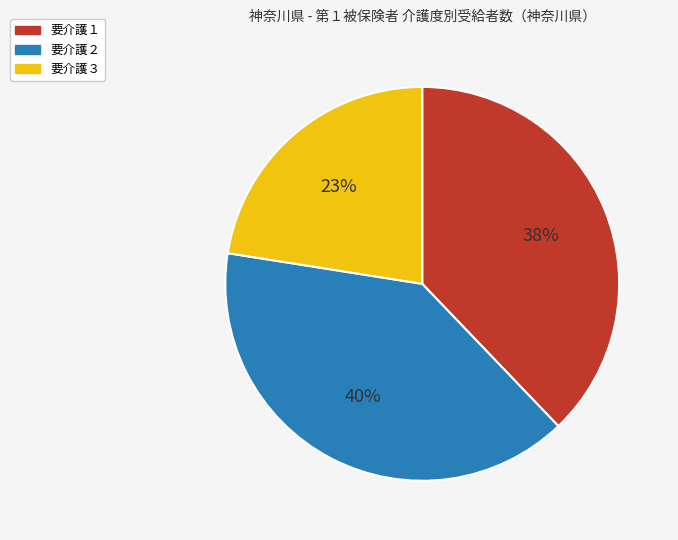

To the nearest percent, what is the average slice percentage?

33%